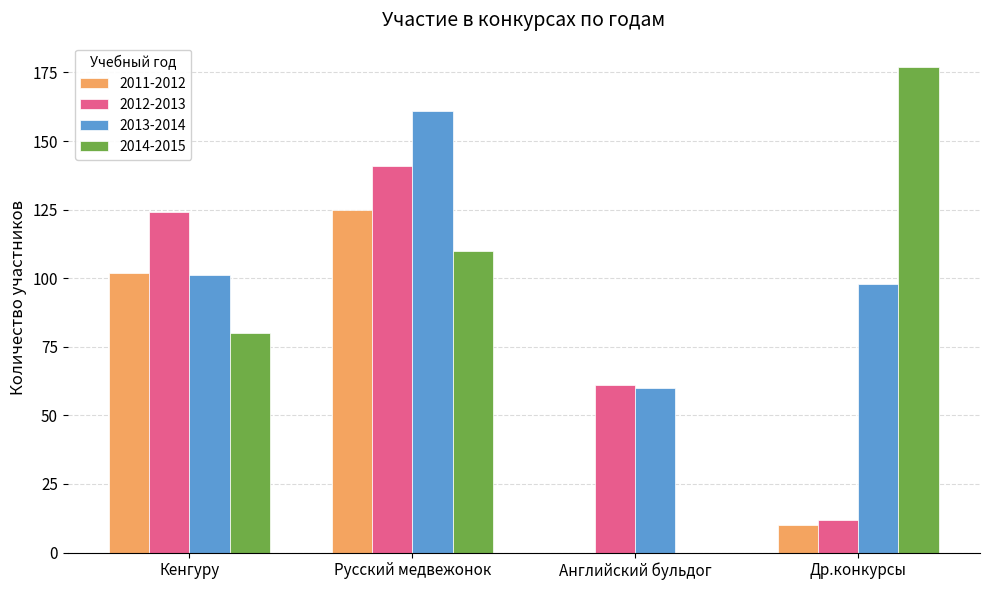

True or false: 2013-2014 has a value of 101 at Кенгуру.

True